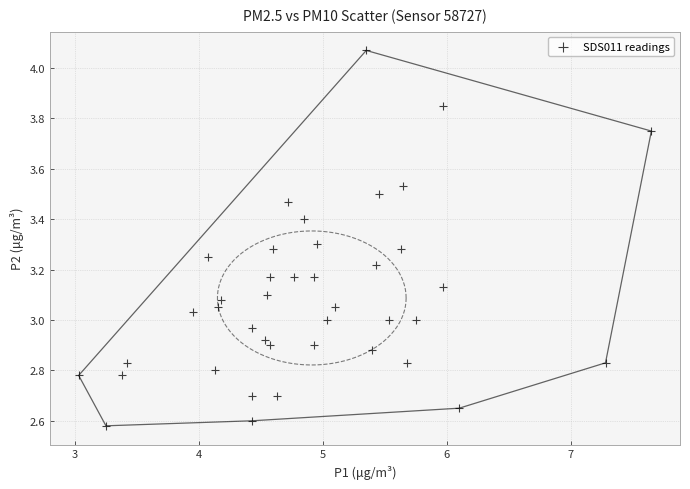

What is the range of Y values (max minus min)?

1.5